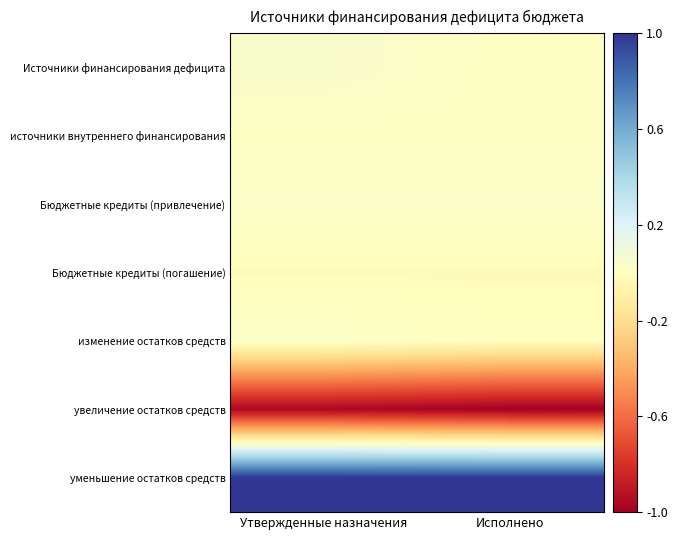

Which series has the largest range (max minus min)?

увеличение остатков средств